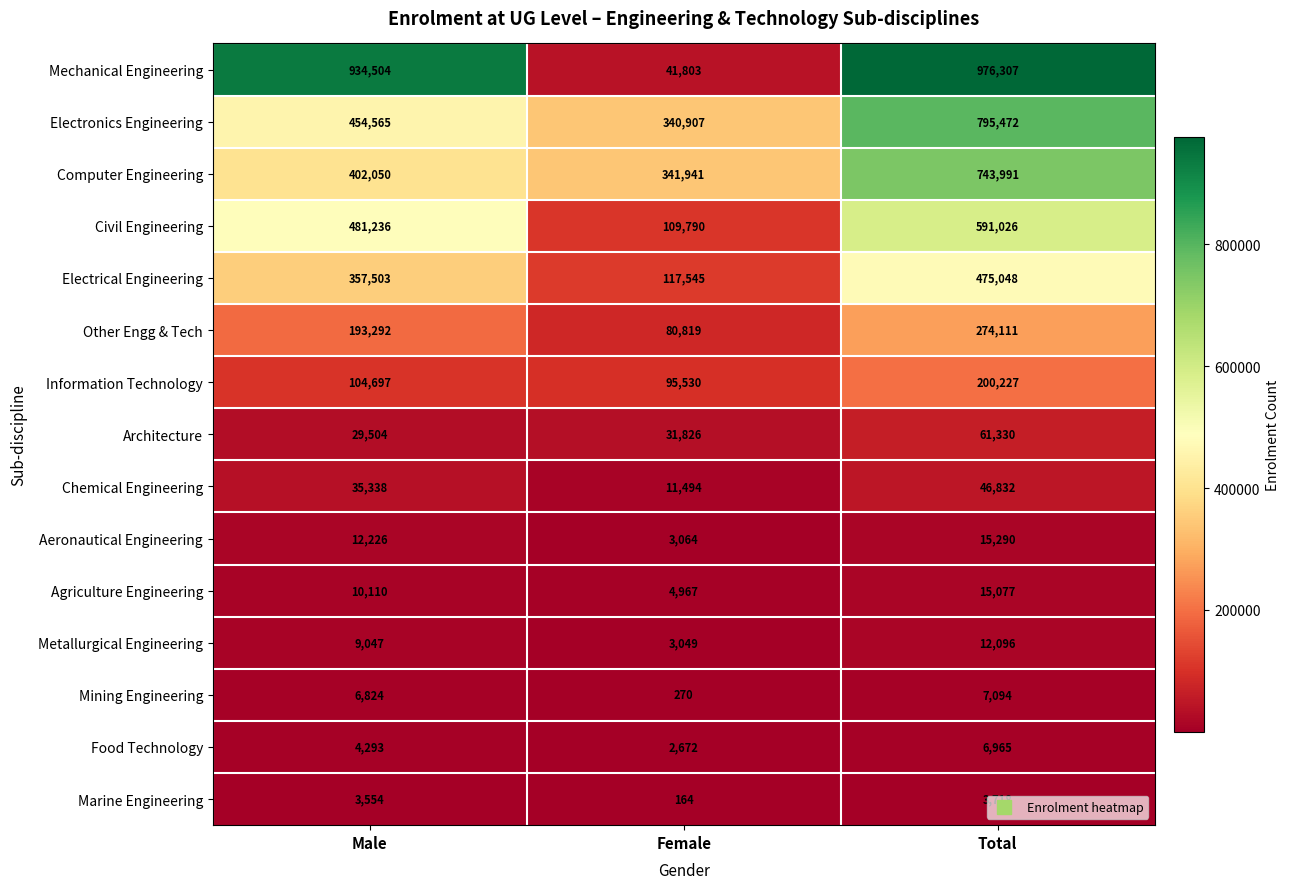

Which series has the largest total across all categories?

Mechanical Engineering